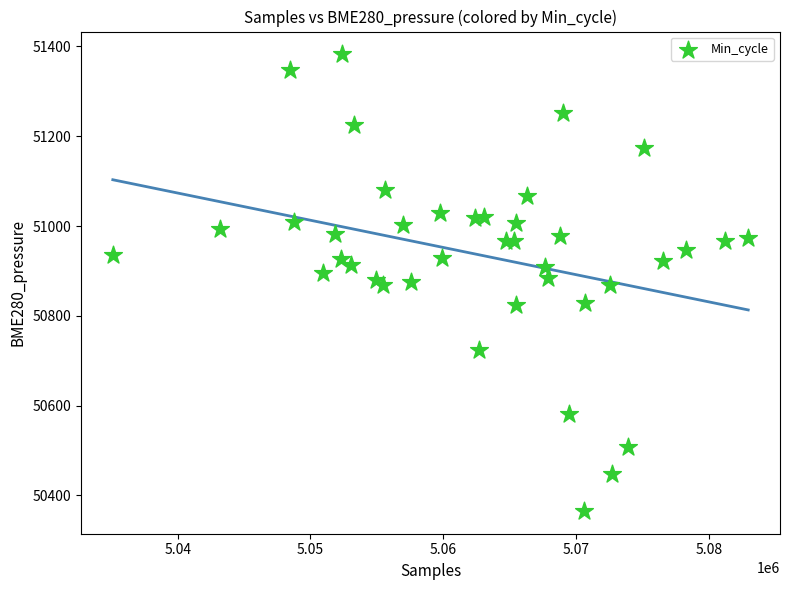

What is the range of X values (max minus min)?

47853.0